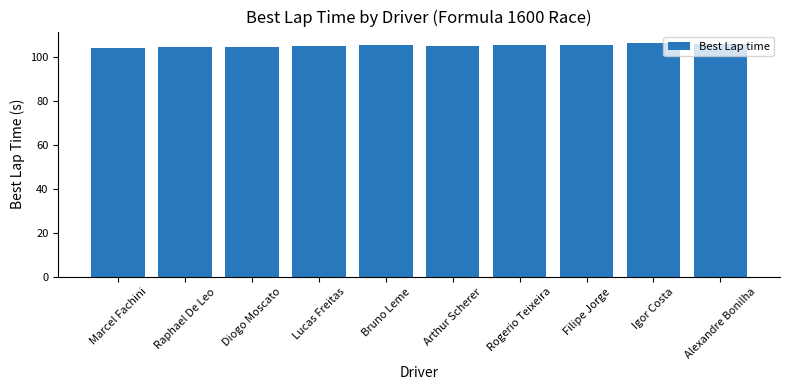

How many data points does each series have?

10